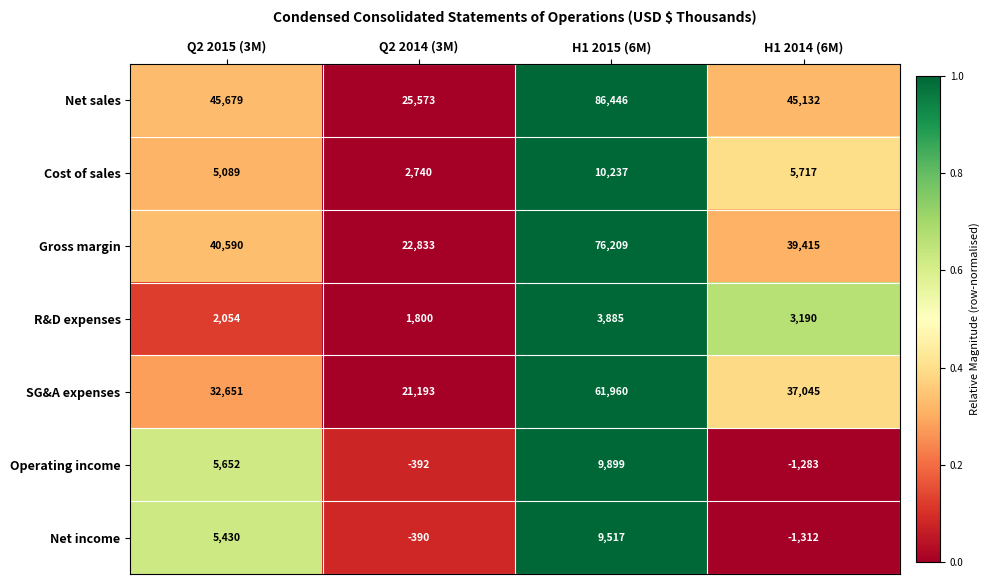

How many data points in R&D expenses are less than 3190?

2